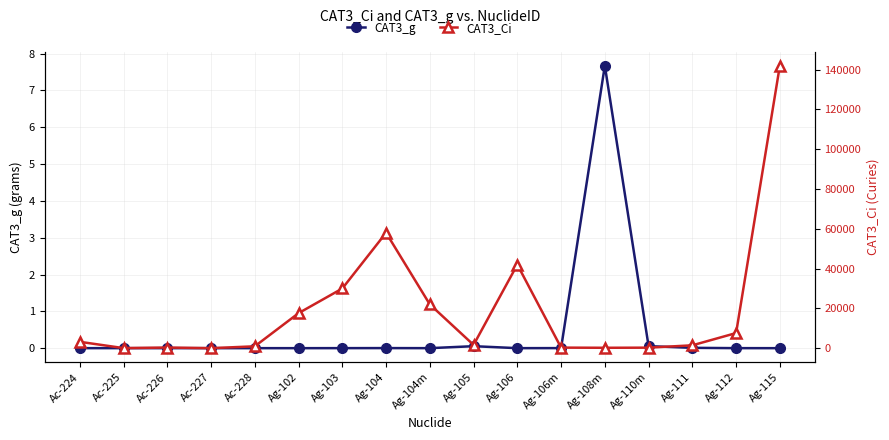

What is the difference between the highest and lowest values at Ag-103?

30000.0